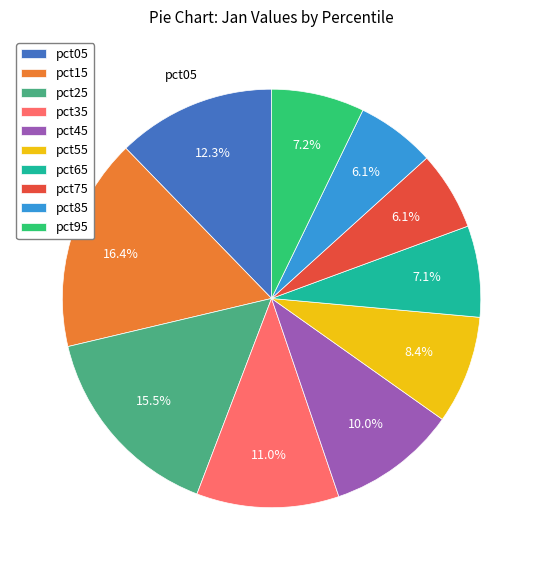

What percentage is NOT represented by pct75?

93.9%